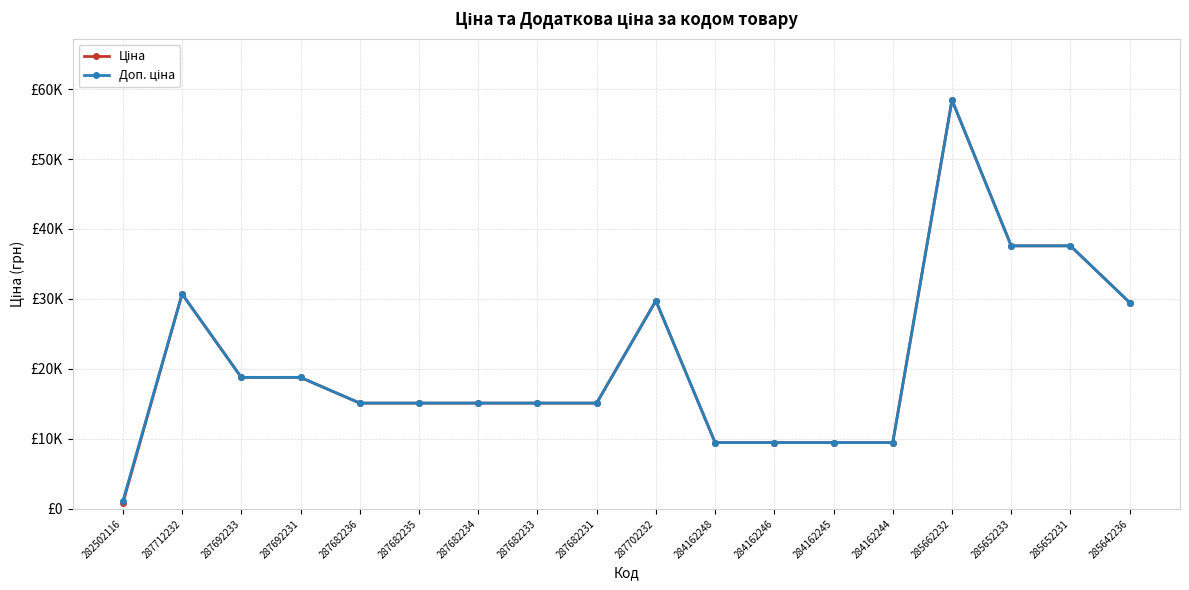

True or false: Доп. ціна and Ціна intersect in this chart.

False